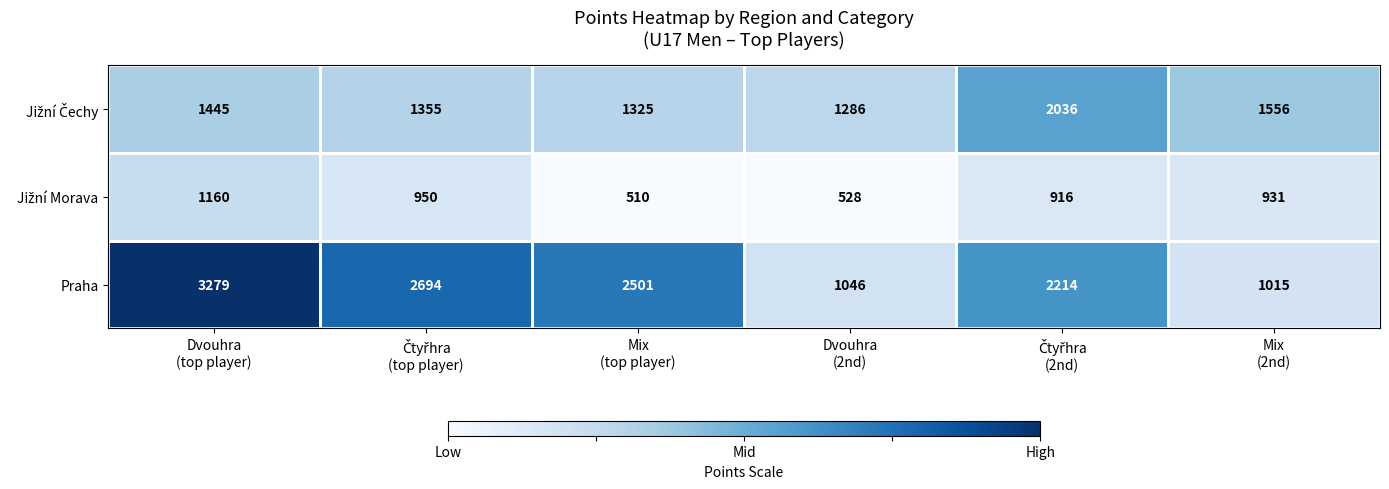

What is the difference between the maximum and minimum values in the Praha series?

2264